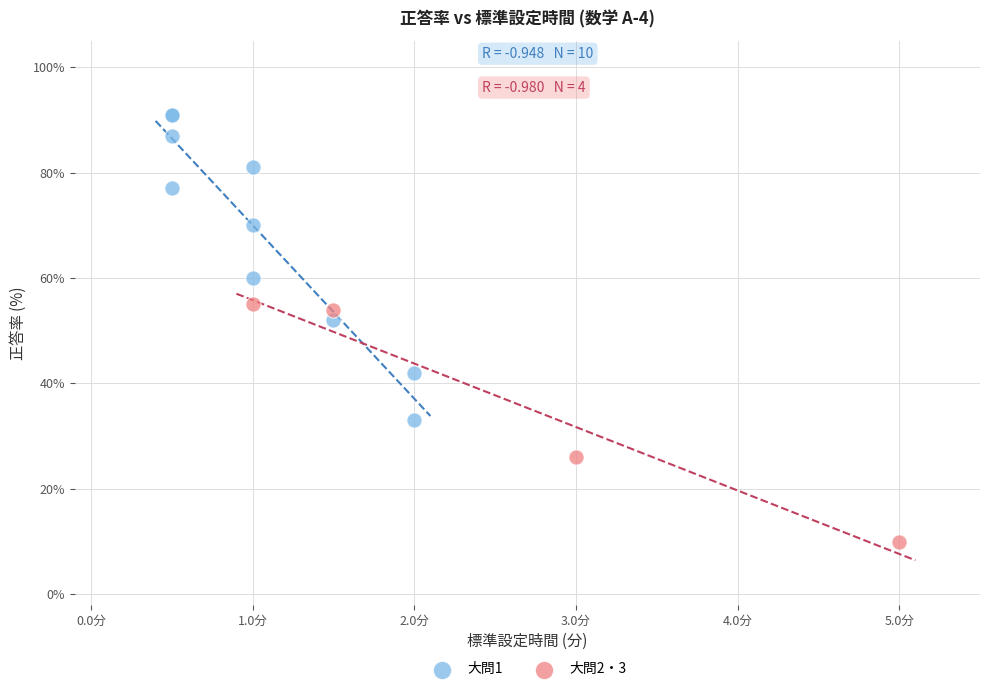

Which series reaches the minimum Y coordinate?

大問2・3